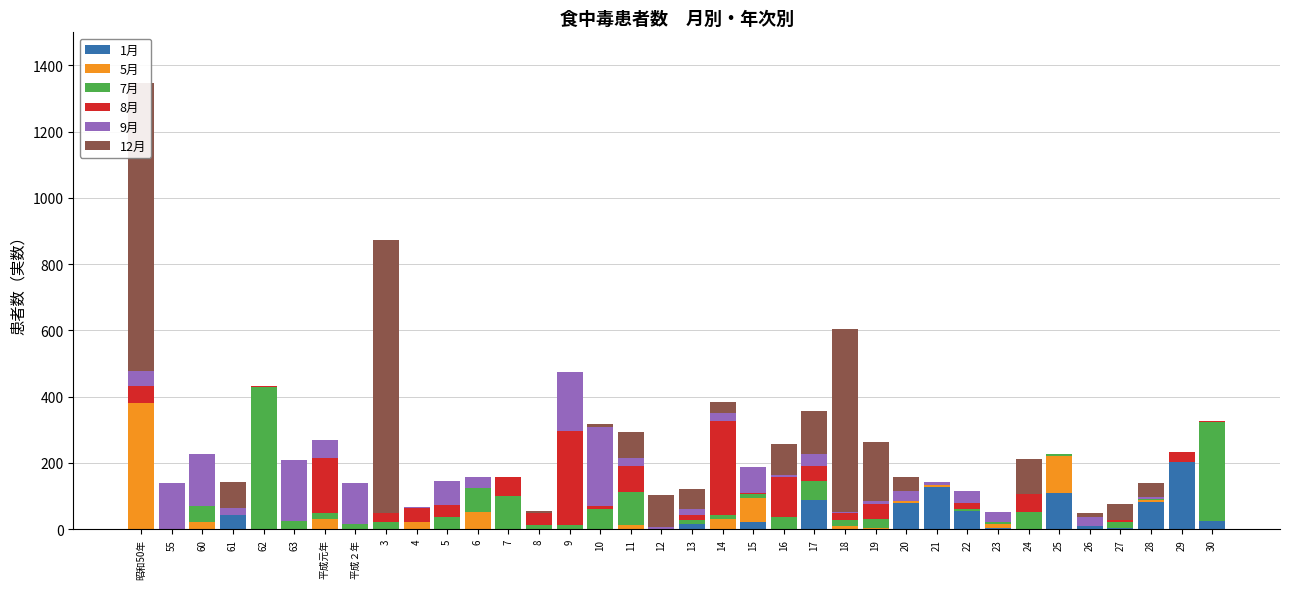

Which series changed the most between 21 and 26?

1月